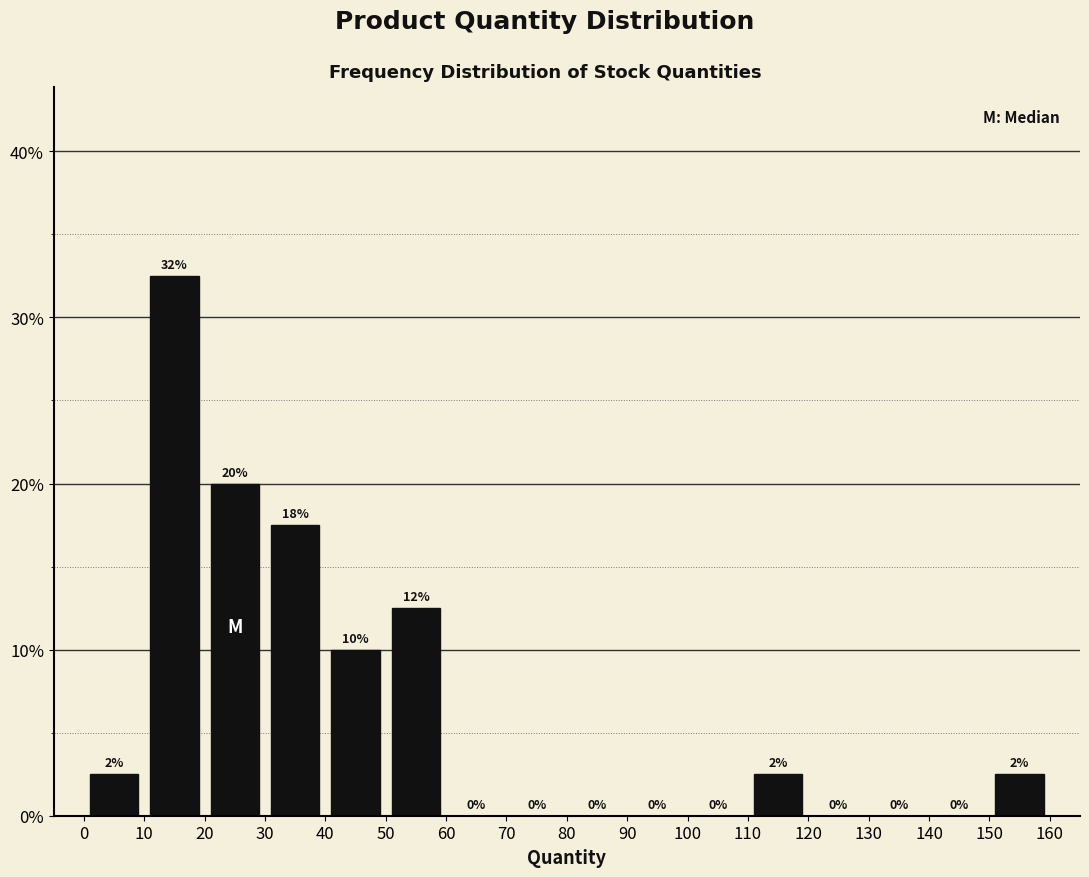

Over which range of the x-axis is the bar tallest?

10 to 20